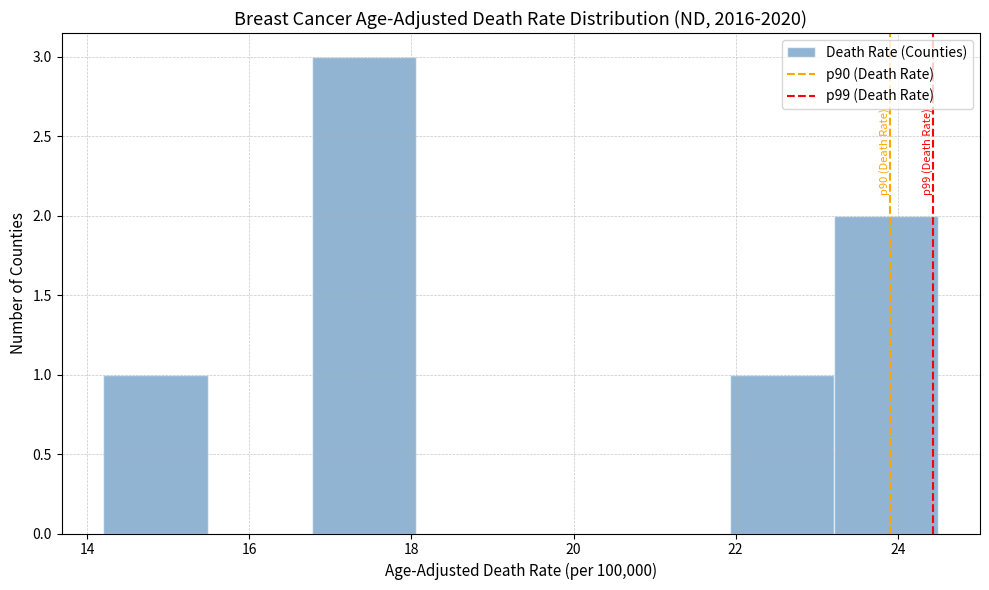

Which range on the x-axis has the tallest bar?

16.8 to 18.0